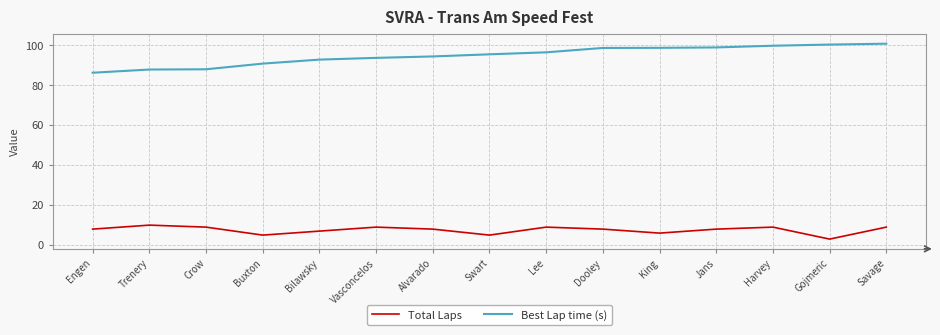

What is the difference between the maximum and minimum values in the Best Lap time (s) series?

14.5